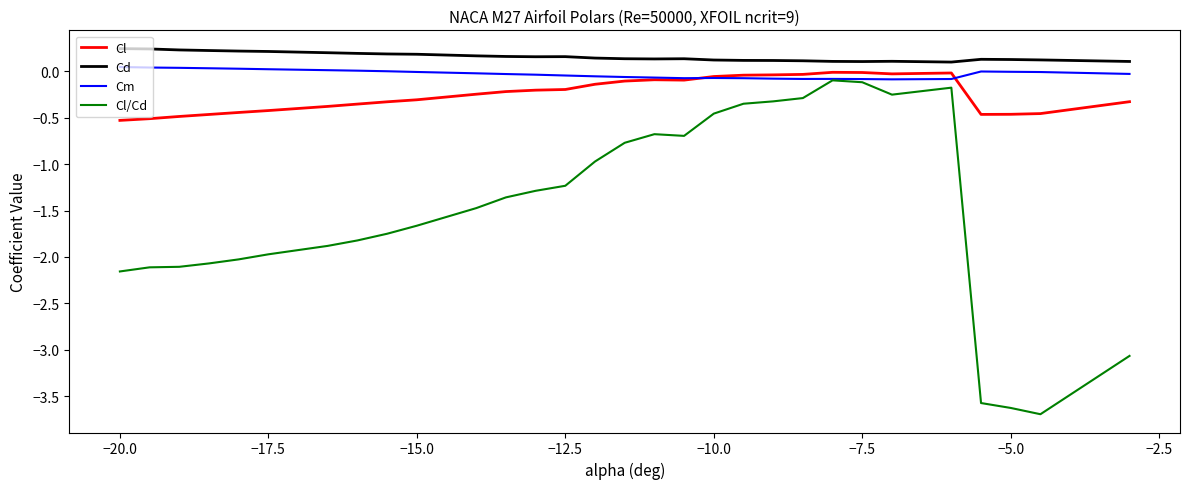

Which series has the largest total across all categories?

Cd